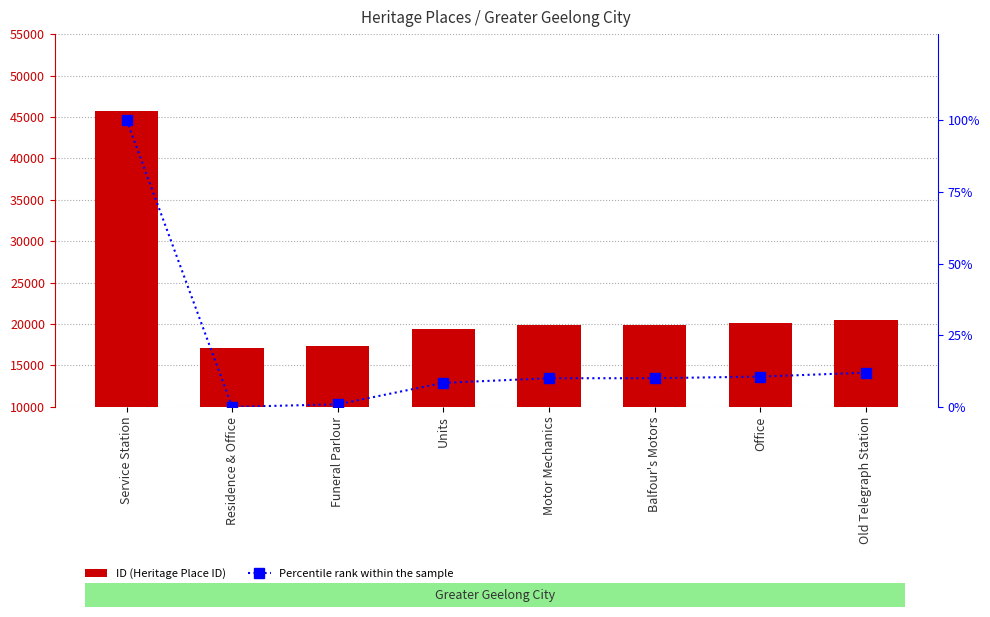

Reading left to right, what are all the values shown in this chart?

ID: 45681.0	17056.0	17316.0	19456.0	19918.0	19920.0	20080.0	20475.0
Percentile Rank: 100.0	0.0	0.9	8.4	10.0	10.0	10.6	11.9